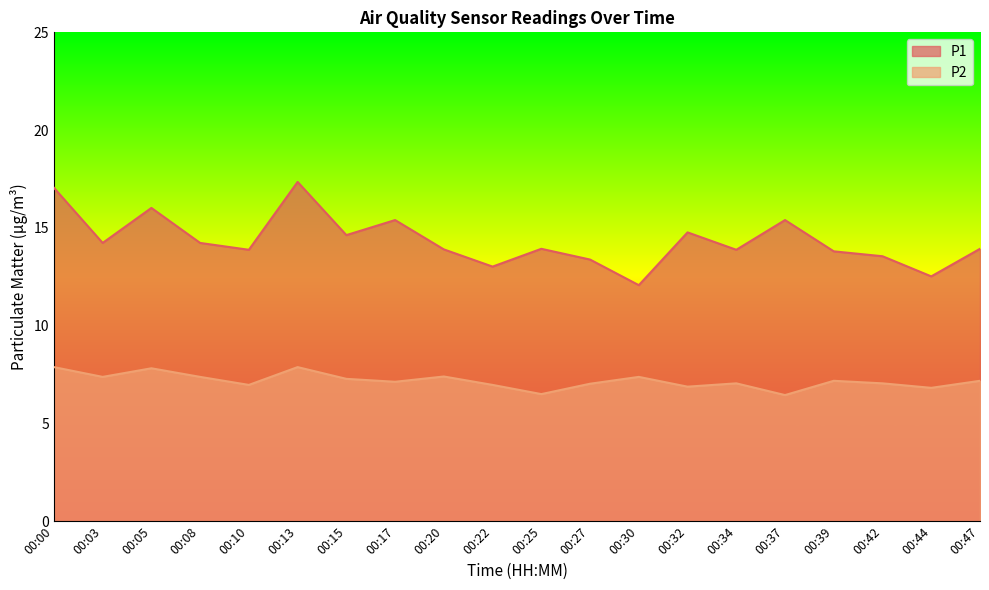

What is the minimum value for P2?

6.5